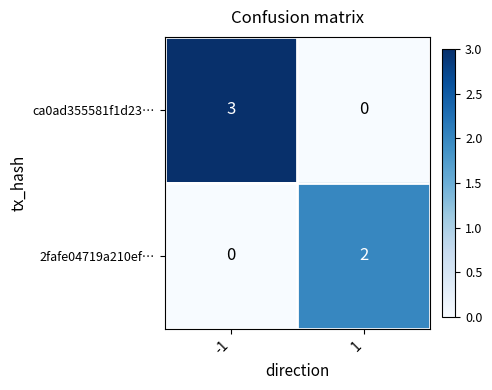

The 2fafe04719a210ef… series shows 0 at -1. True or false?

True